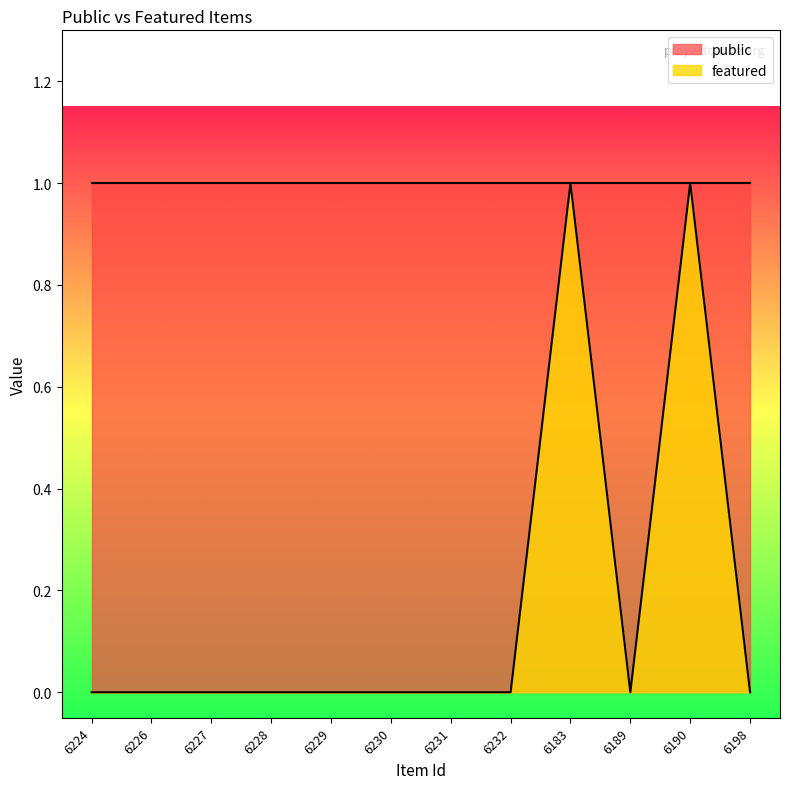

Does the chart display data point markers on the line(s)?

No